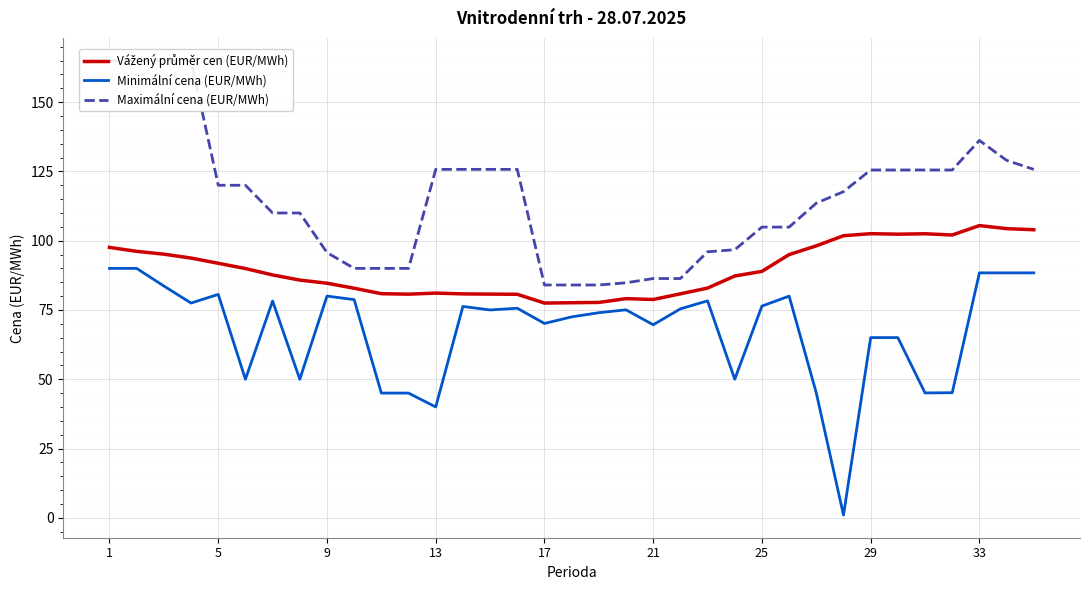

What is the difference between the Vážený průměr cen (EUR/MWh) values at 11 and 34?

23.2